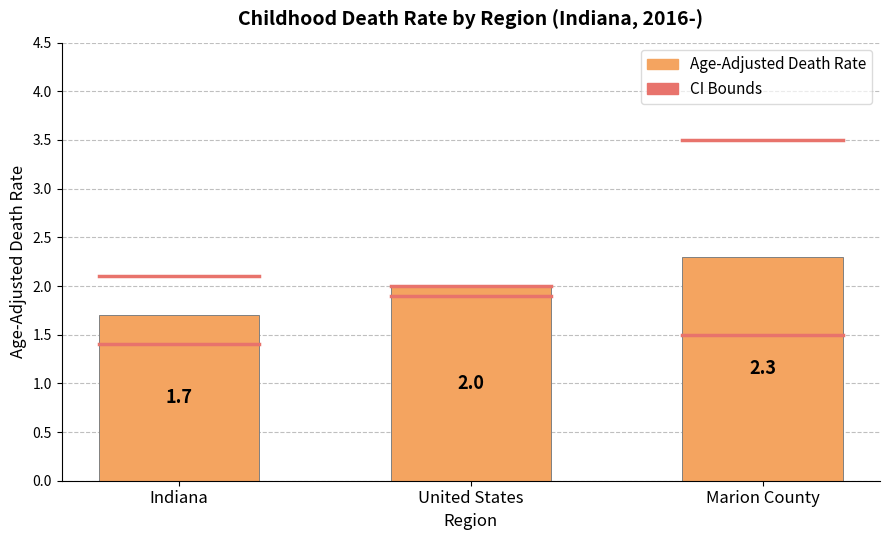

Which label corresponds to the largest value in the chart?

Marion County